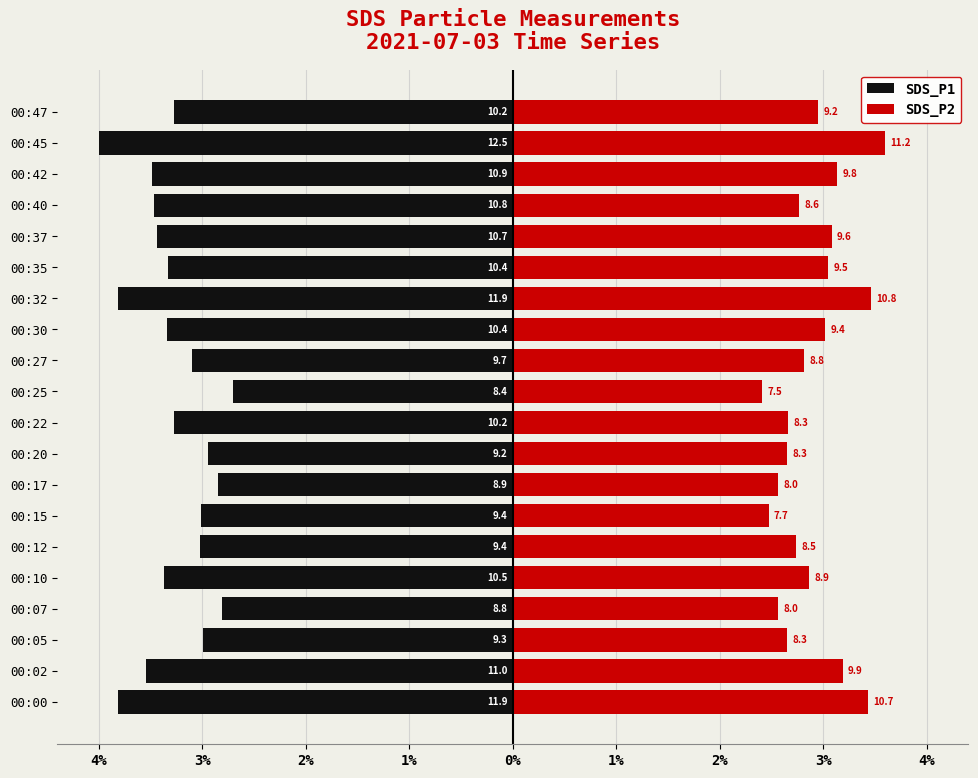

True or false: SDS_P1 has a value of -3.3 at 00:22.

True